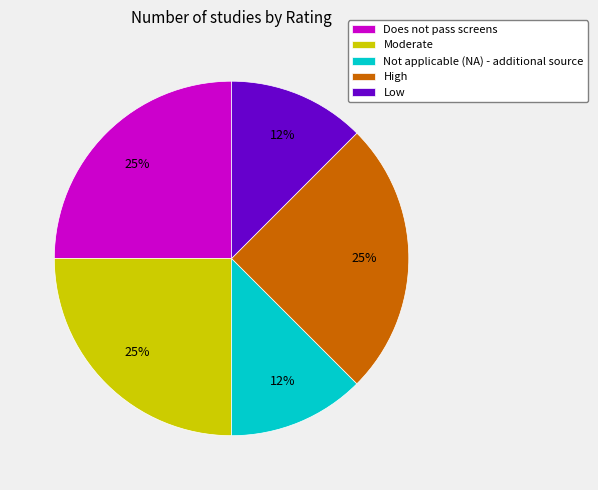

Is it true that Does not pass screens is 25% of the pie?

True